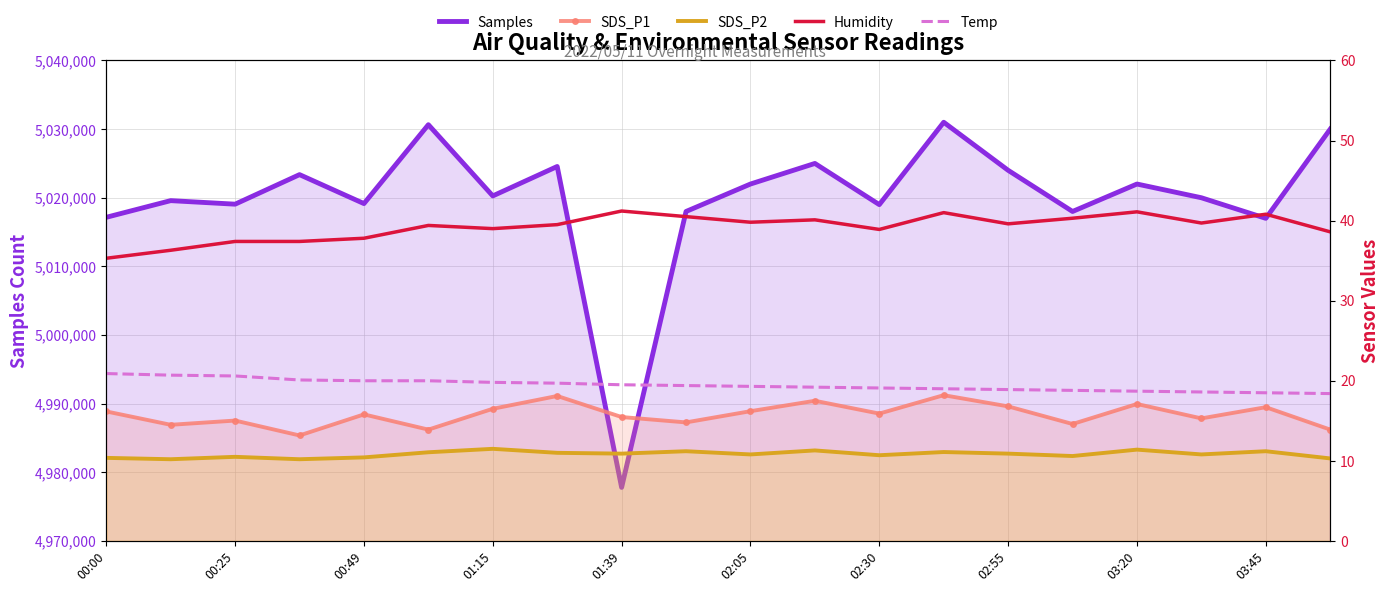

Reading left to right, what are all the values shown in this chart?

Samples: 5017151.0	5019581.0	5019064.0	5023370.0	5019151.0	5030645.0	5020269.0	5024557.0	4977797.0	5018000.0	5022000.0	5025000.0	5019000.0	5031000.0	5024000.0	5018000.0	5022000.0	5020000.0	5017000.0	5030000.0
SDS_P1: 16.2	14.5	15.0	13.2	15.8	13.9	16.5	18.1	15.5	14.8	16.2	17.5	15.9	18.2	16.8	14.6	17.1	15.3	16.7	13.9
SDS_P2: 10.4	10.2	10.5	10.2	10.4	11.1	11.5	11.0	10.9	11.2	10.8	11.3	10.7	11.1	10.9	10.6	11.4	10.8	11.2	10.3
Humidity: 35.3	36.3	37.4	37.4	37.8	39.4	39.0	39.5	41.2	40.5	39.8	40.1	38.9	41.0	39.6	40.3	41.1	39.7	40.8	38.6
Temp: 20.9	20.7	20.6	20.1	20.0	20.0	19.8	19.7	19.5	19.4	19.3	19.2	19.1	19.0	18.9	18.8	18.7	18.6	18.5	18.4